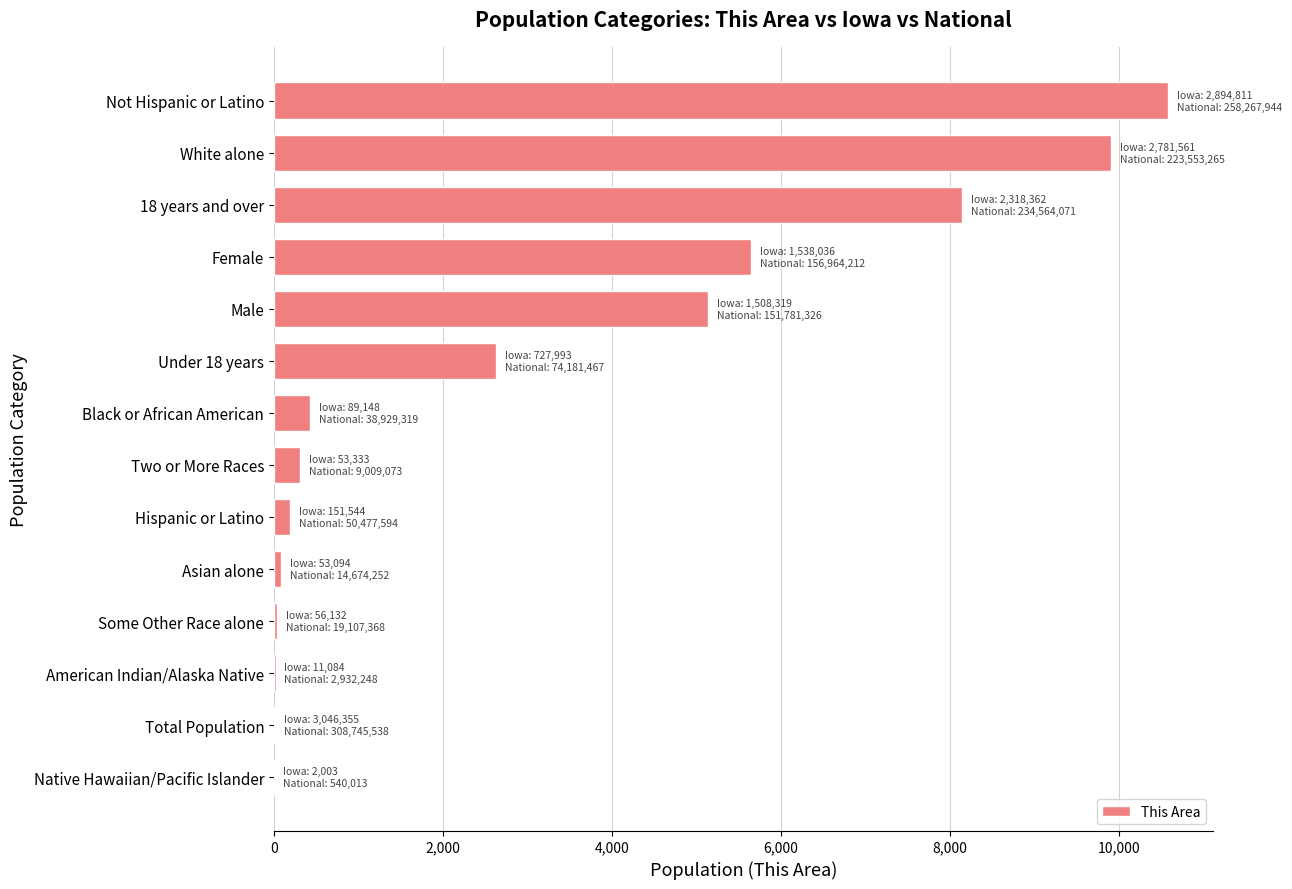

Are the bars horizontal?

Yes